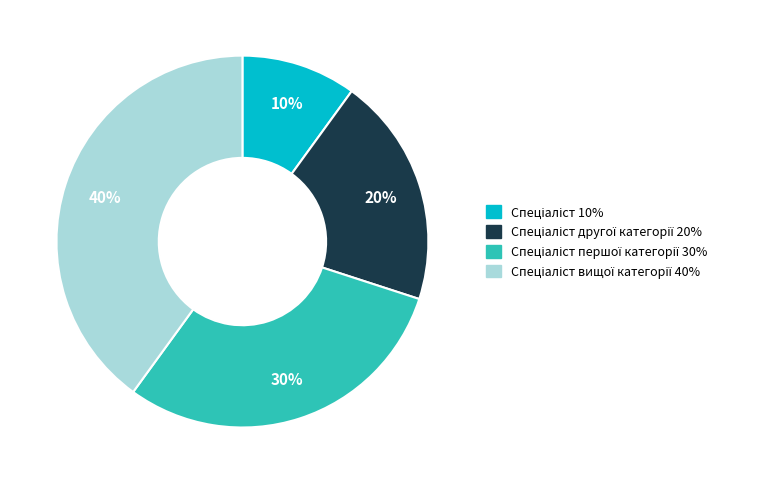

Is there any slice that represents more than half of the pie?

No